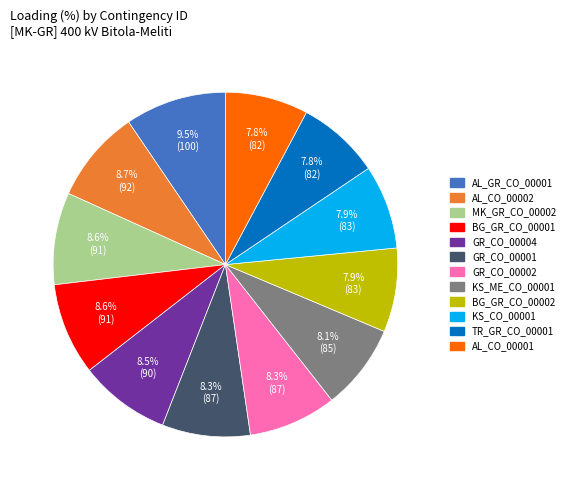

Count the number of slices in the pie.

12